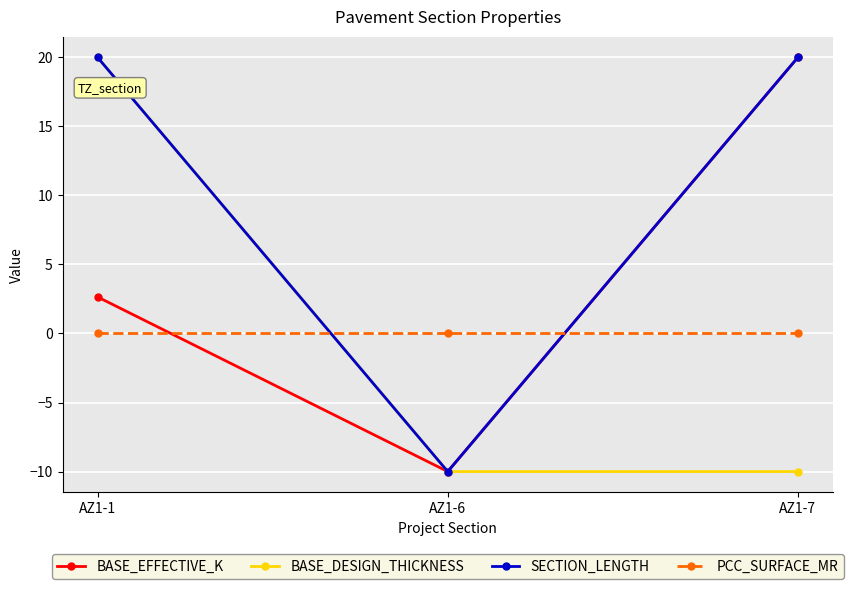

What is the value of the SECTION_LENGTH point at the 3rd from the left?

20.0